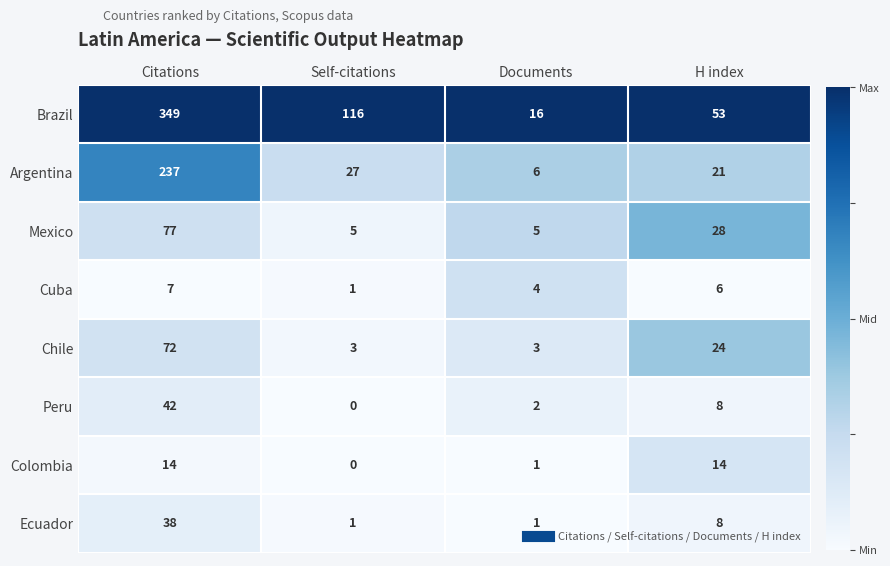

List the series in order of their peak value, lowest first.

Cuba, Colombia, Ecuador, Peru, Chile, Mexico, Argentina, Brazil